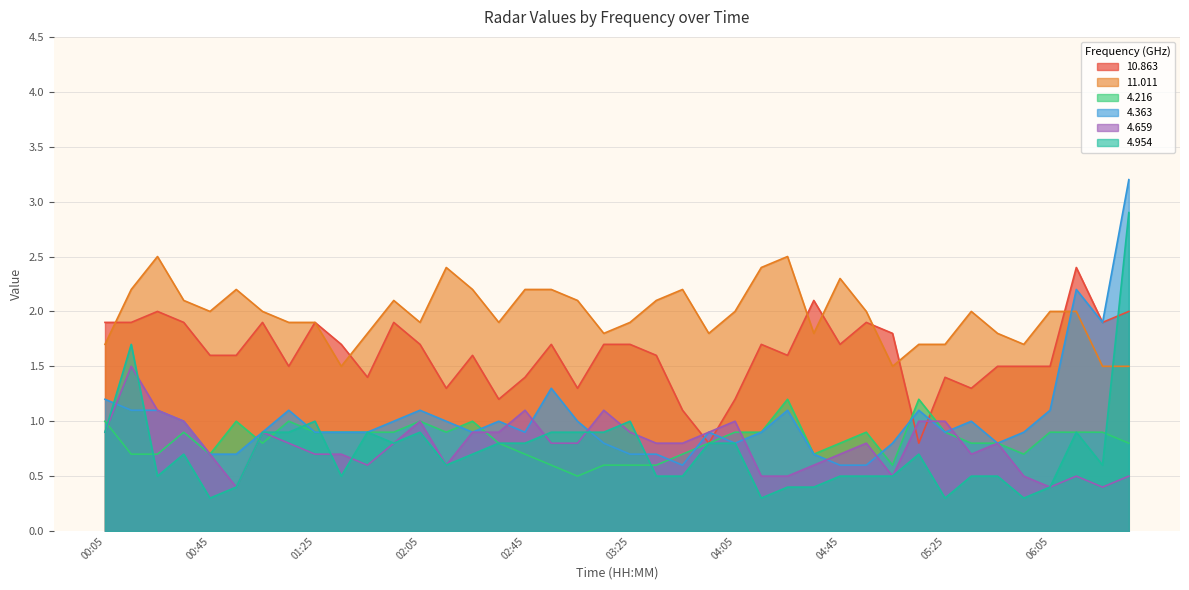

True or false:   4.363 has more than 0 interior local peaks.

True